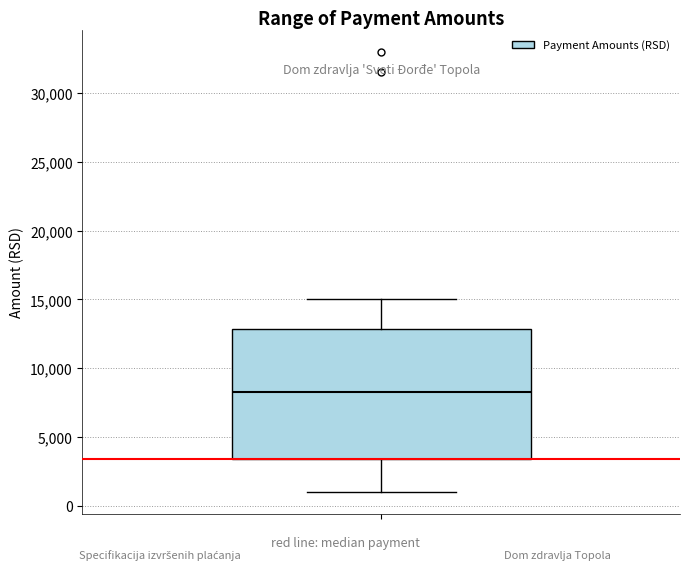

Read this box plot against the y-axis: the position of the median line, the range covered by the box, and the ends of both whiskers. The values are not printed on the chart, so give them approximately, as read against the axis.

median 8500, box 3500 to 13000, whiskers 1000 to 15000